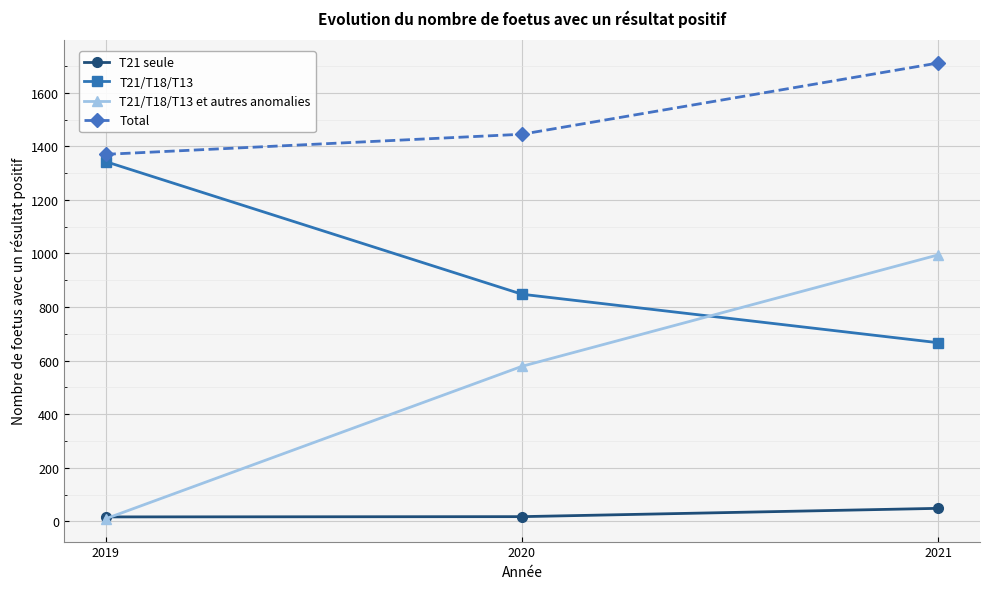

How many data points in T21 seule are less than 18?

1